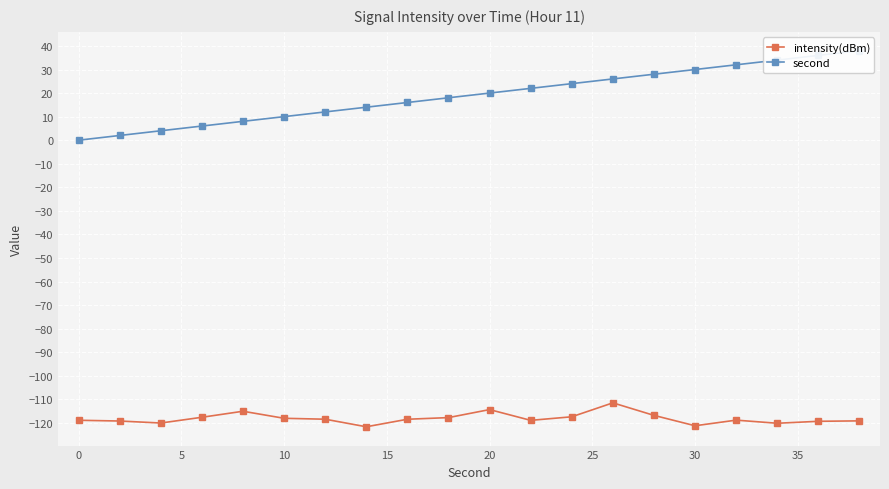

The intensity(dBm) series shows -118.9 at 0. True or false?

True